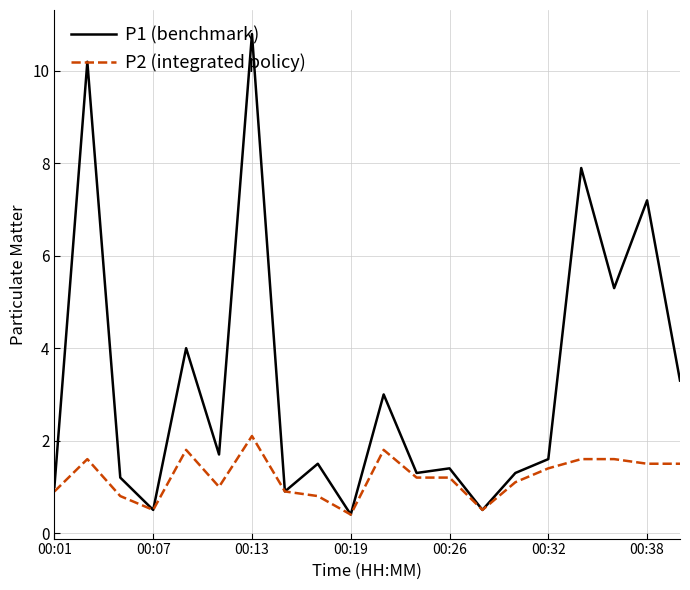

Which series has the largest total across all categories?

P1 (benchmark)